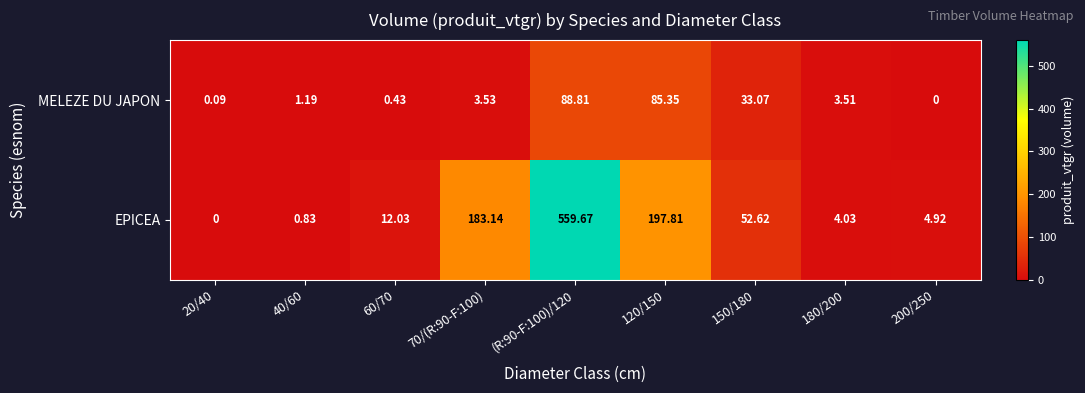

Is the value of MELEZE DU JAPON at 200/250 greater than the value of EPICEA at 180/200?

No